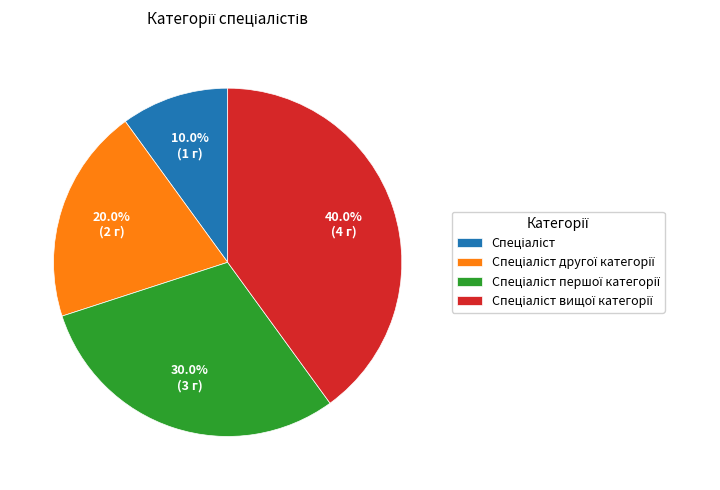

Is there any slice that represents more than half of the pie?

No